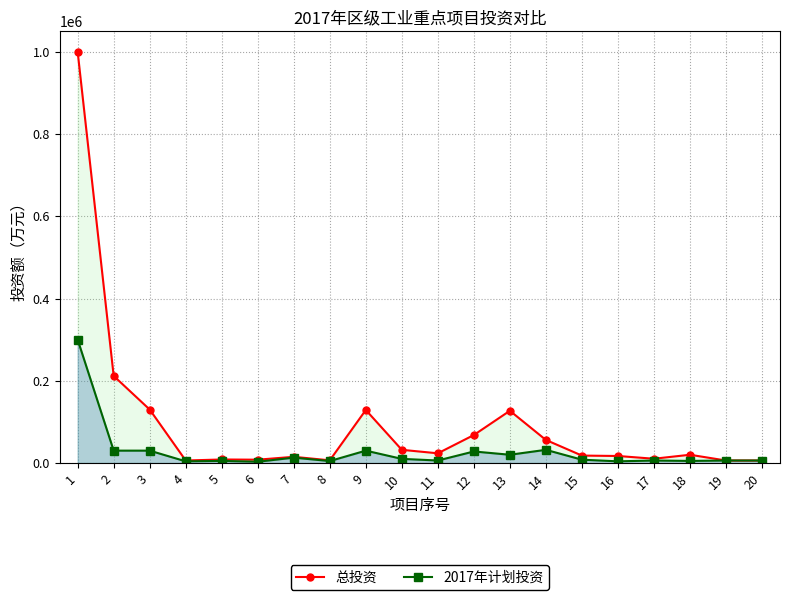

What is the spread (max minus min) of values at 16?

13000